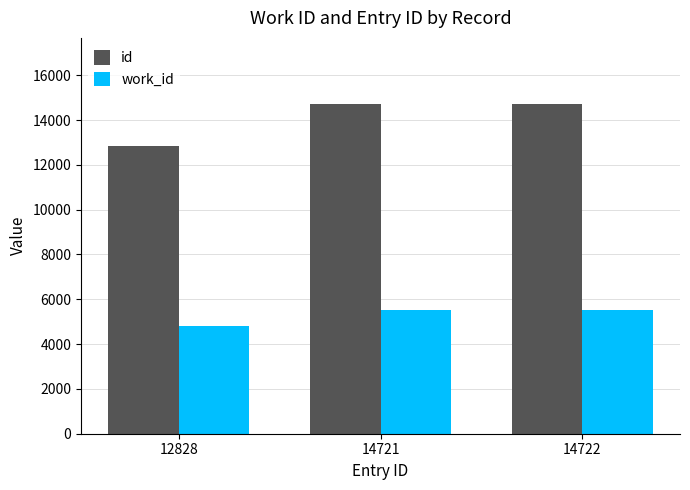

Rank the series by their average value, from lowest to highest.

work_id, id